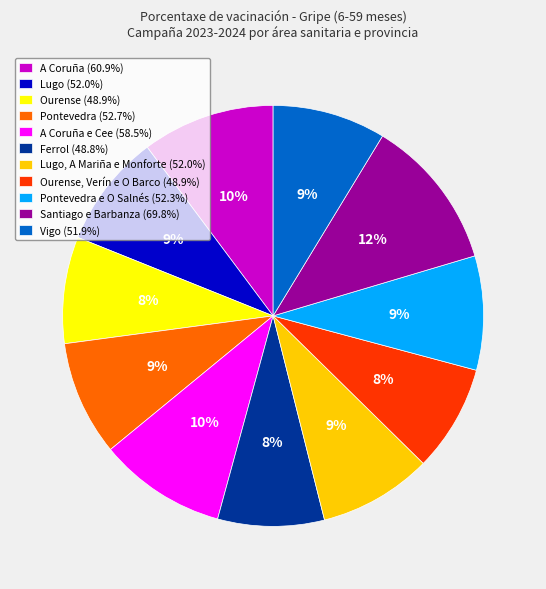

Does any single category account for the majority?

No